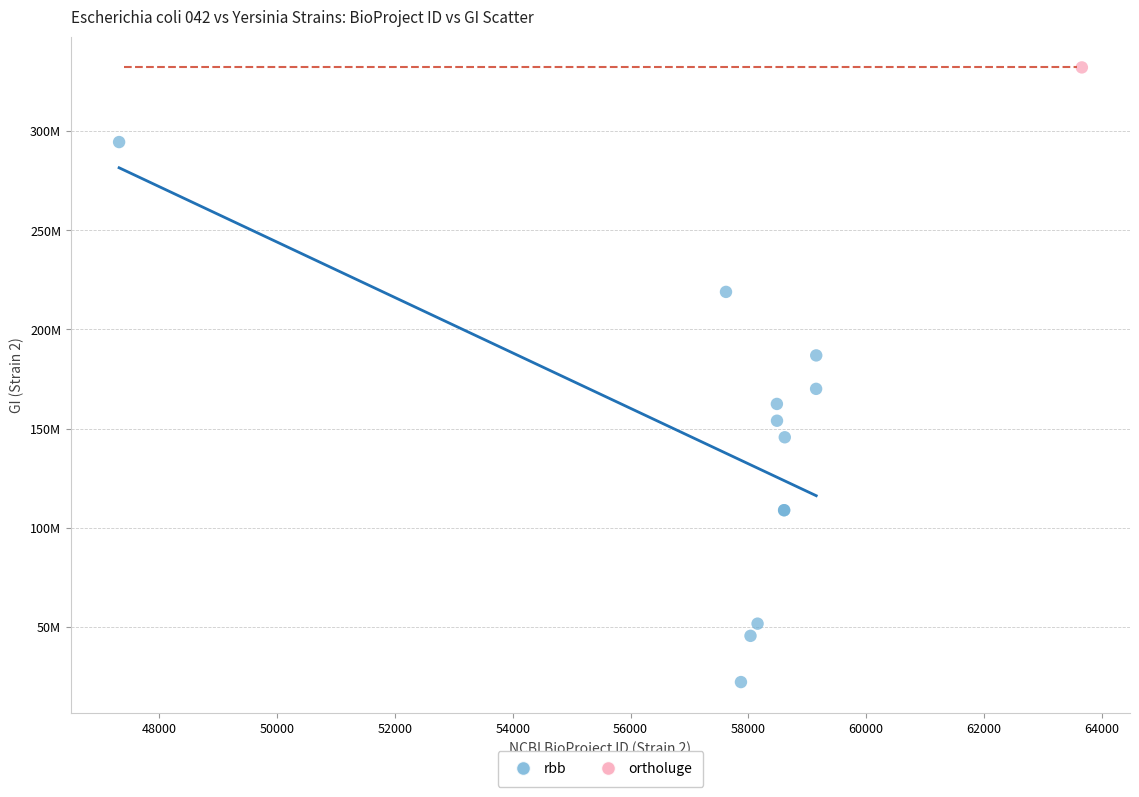

What are all the series names shown in the legend?

rbb, ortholuge